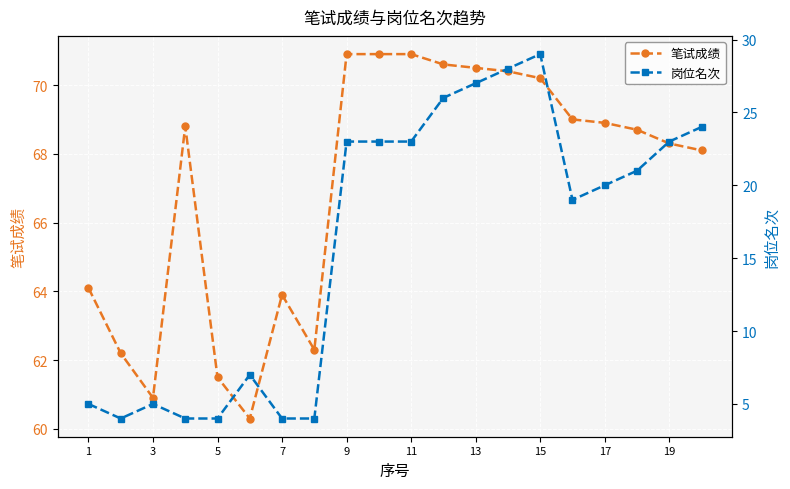

Does the chart display data point markers on the line(s)?

Yes